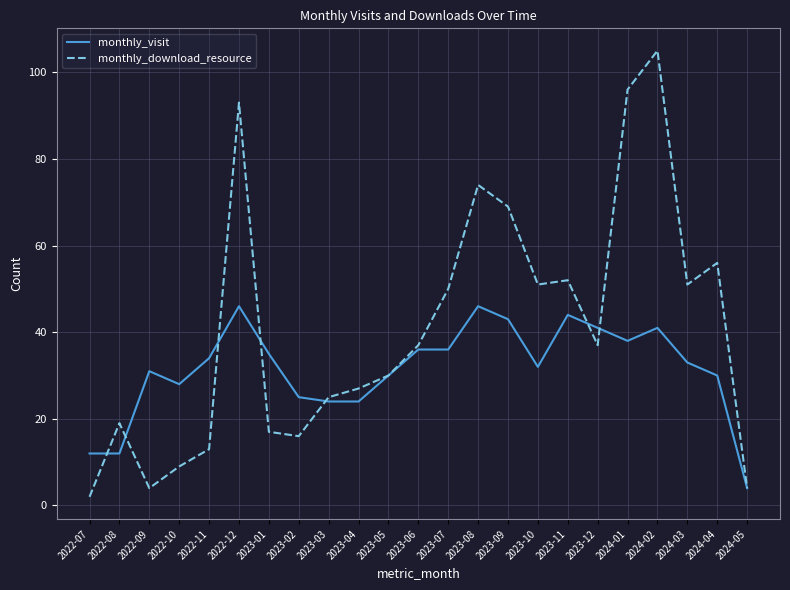

Which series changed the most between 2022-11 and 2023-09?

monthly_download_resource